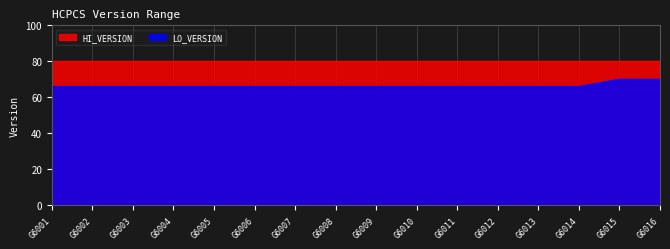

Read the value at G6003.

66